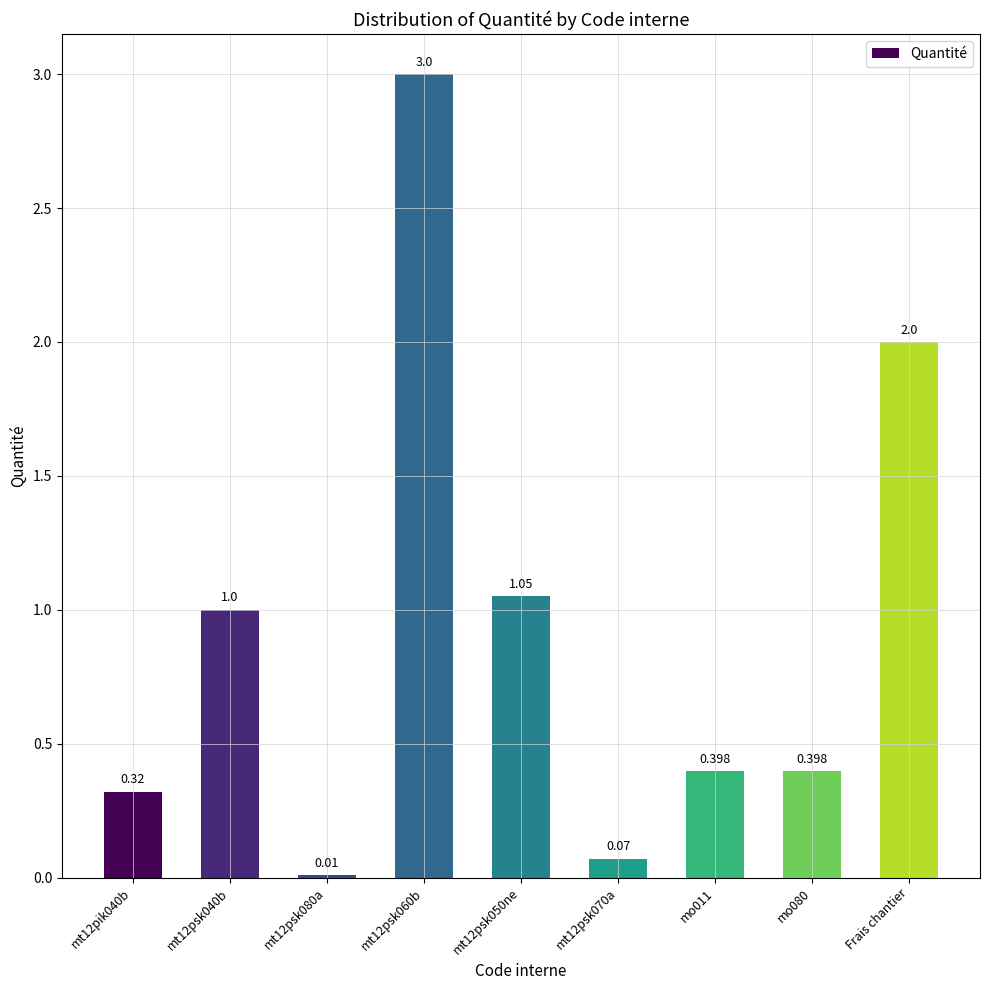

What is the sum of all values?

8.2